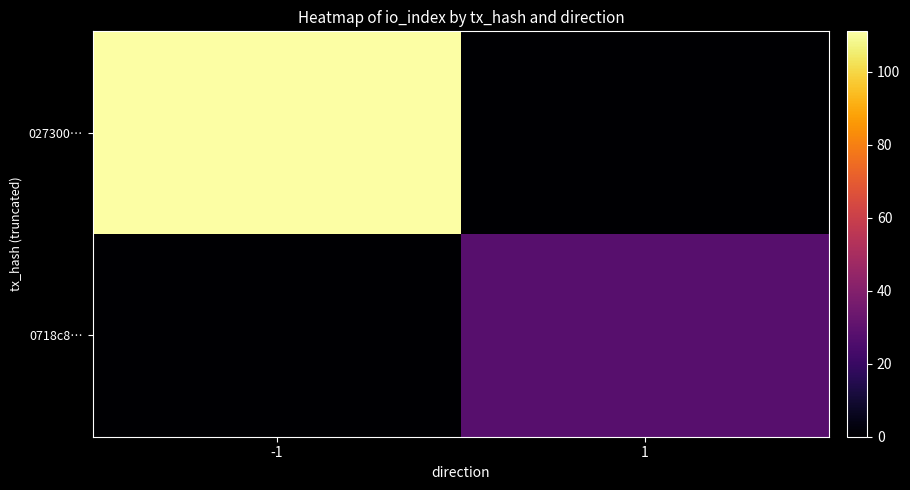

Reading left to right, transcribe all the data shown in this chart.

027300…: -1=111	1=0
0718c8…: -1=0	1=28